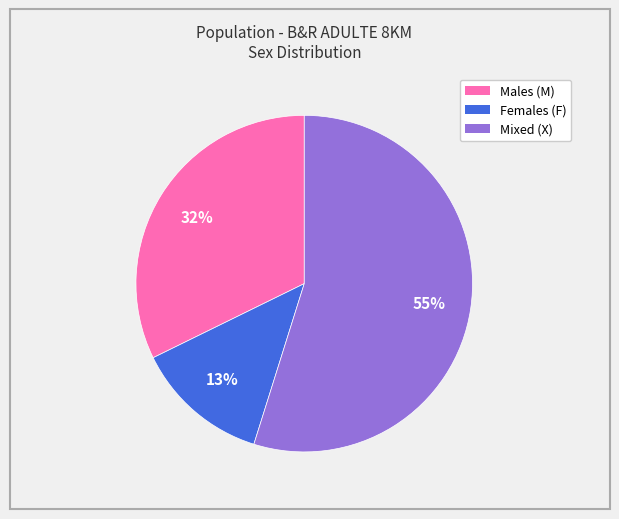

To the nearest percent, what is the difference between the largest and smallest slice percentages?

42%